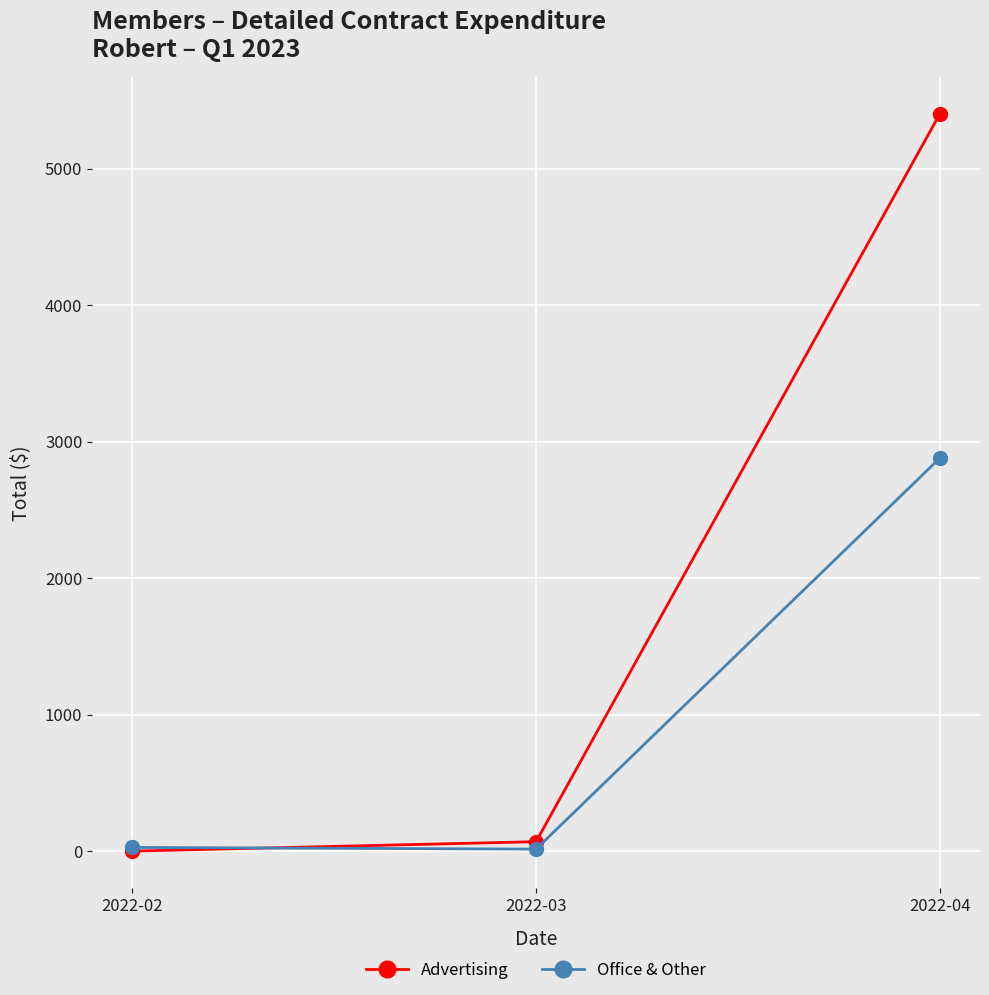

List the series in order of their peak value, lowest first.

Office & Other, Advertising